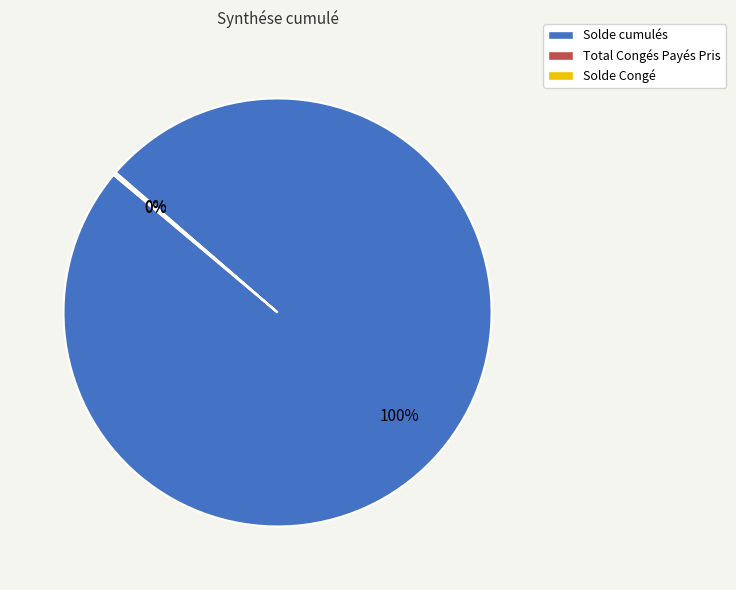

To the nearest percent, what is the difference between the largest and smallest slice percentages?

100%